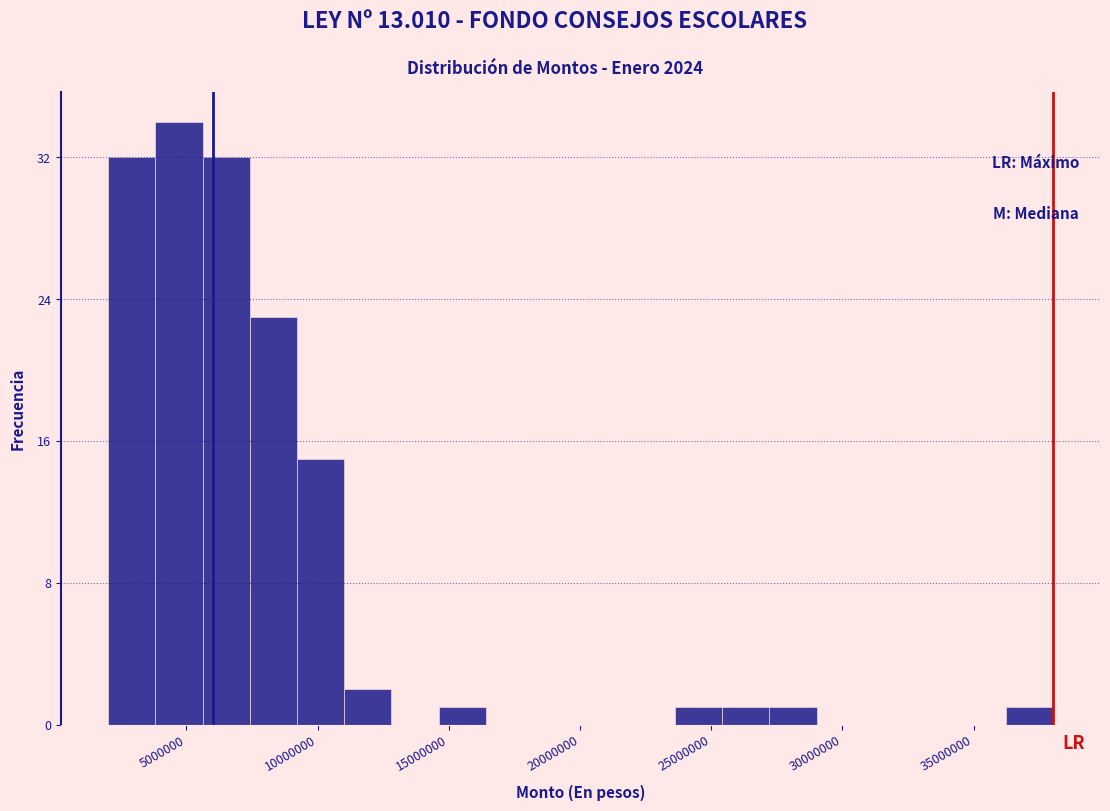

Read against the x-axis, roughly where is the centre of the tallest bar?

4500000